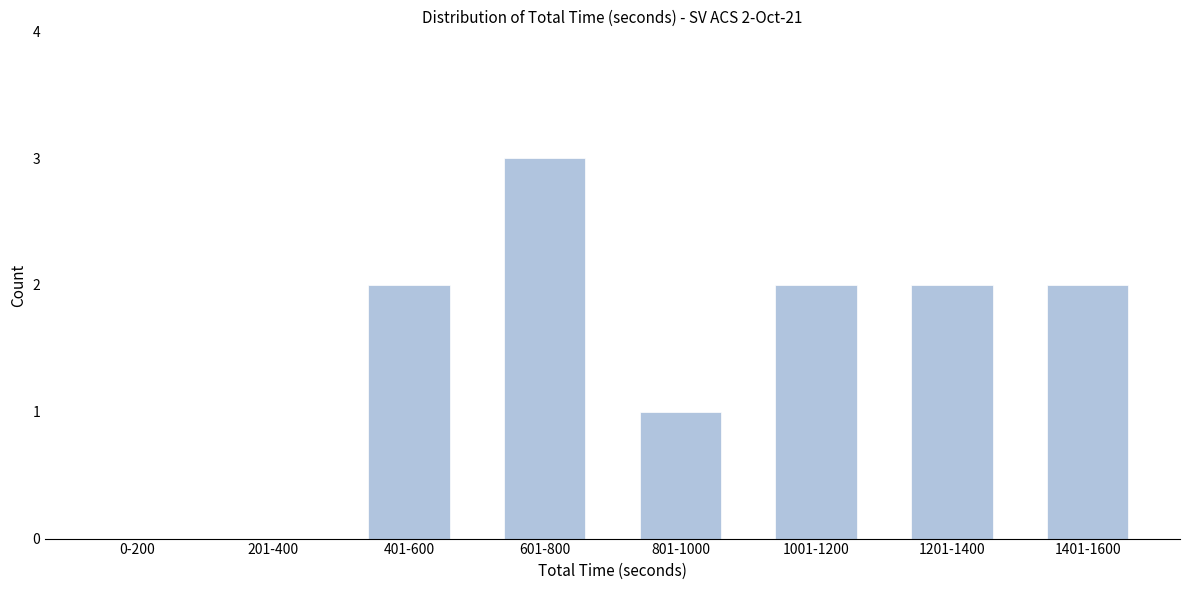

Reading right to left, list all the values displayed in this chart.

1401-1600=2	1201-1400=2	1001-1200=2	801-1000=1	601-800=3	401-600=2	201-400=0	0-200=0